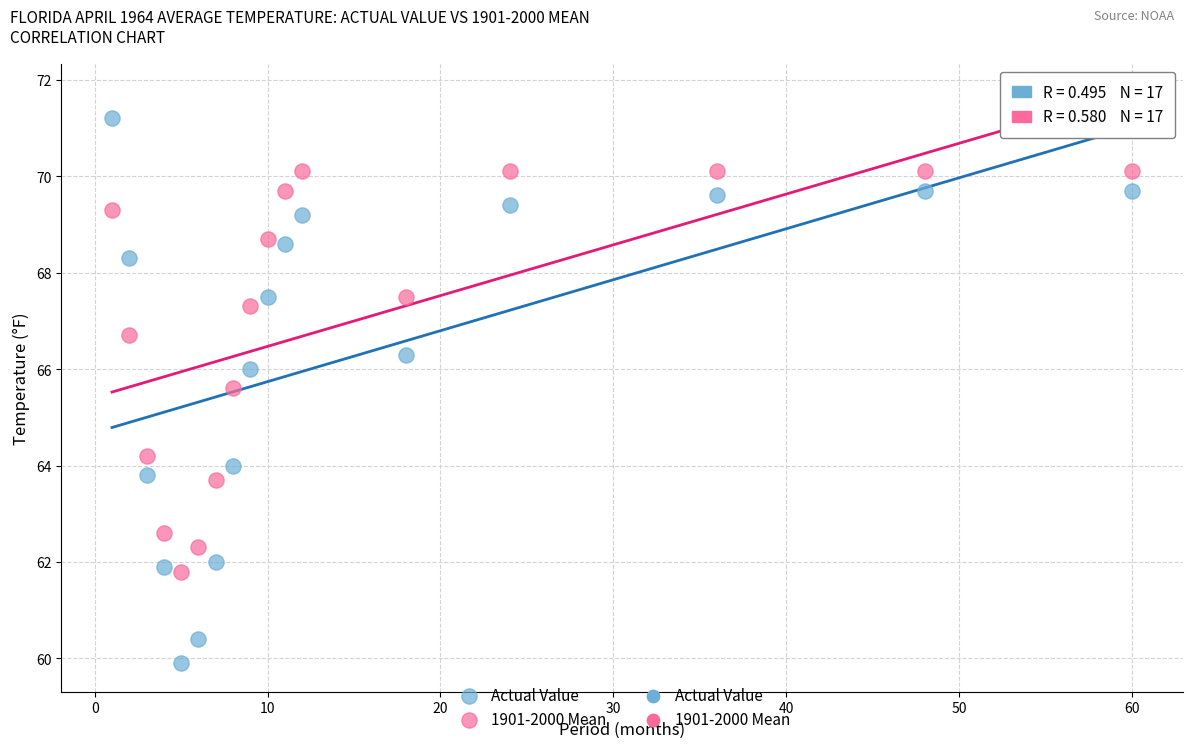

In the Actual Value series, what Y value is closest to 65?

64.0